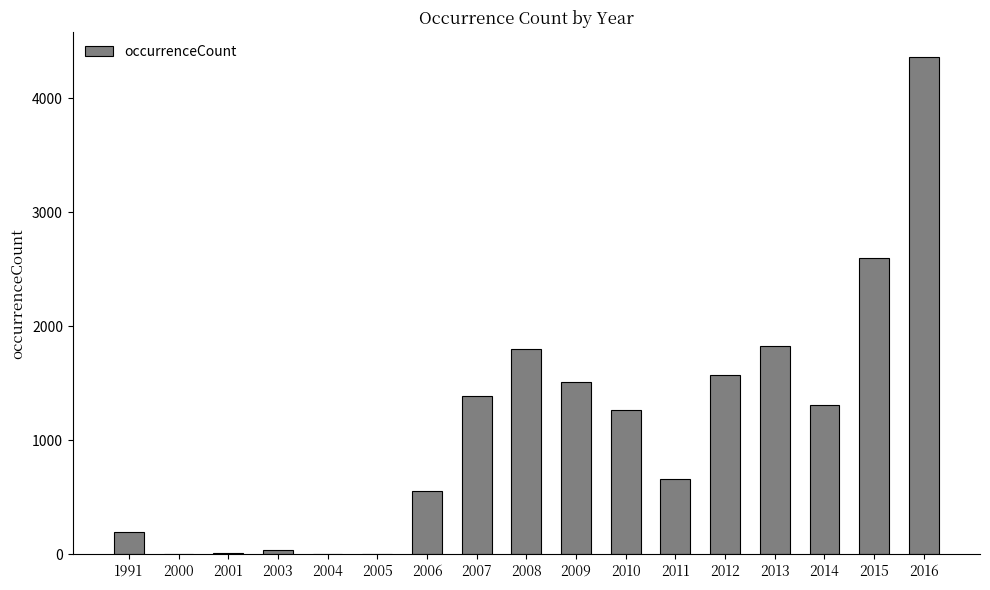

What is the sum of all values?

19110